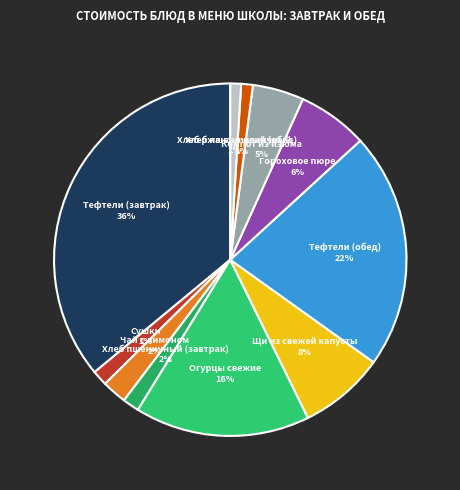

Combined, do Тефтели (обед) and Компот из изюма account for over 50%?

No